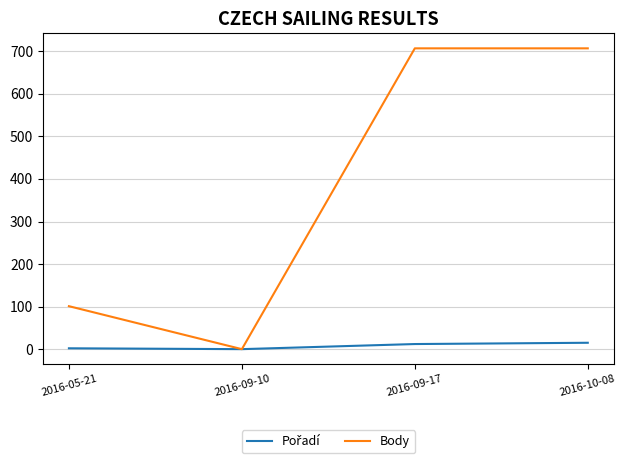

True or false: Body has a value of 418 at 2016-09-17.

False